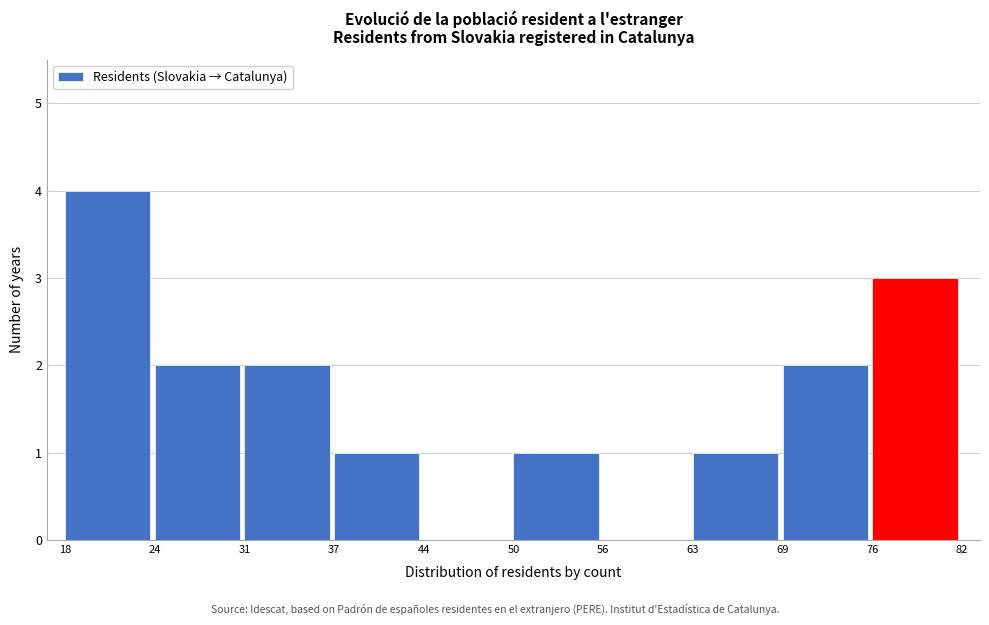

Reading left to right, list every bar in this chart as the range it spans on the x-axis followed by its height. The values are not printed on the chart, so give them approximately, as read against the axis.

18 to 24: 4
24 to 31: 2
31 to 37: 2
37 to 44: 1
44 to 50: 0
50 to 56: 1
56 to 63: 0
63 to 69: 1
69 to 76: 2
76 to 82: 3